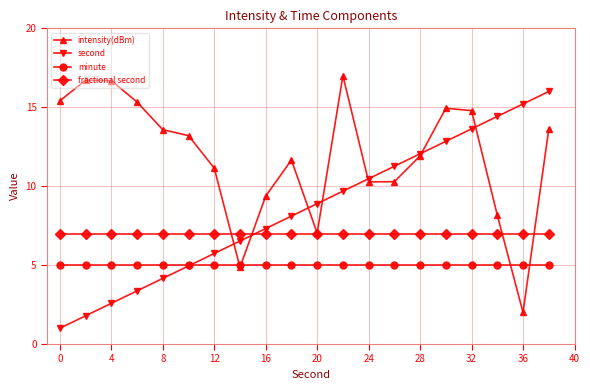

What is the smallest value displayed?

1.0